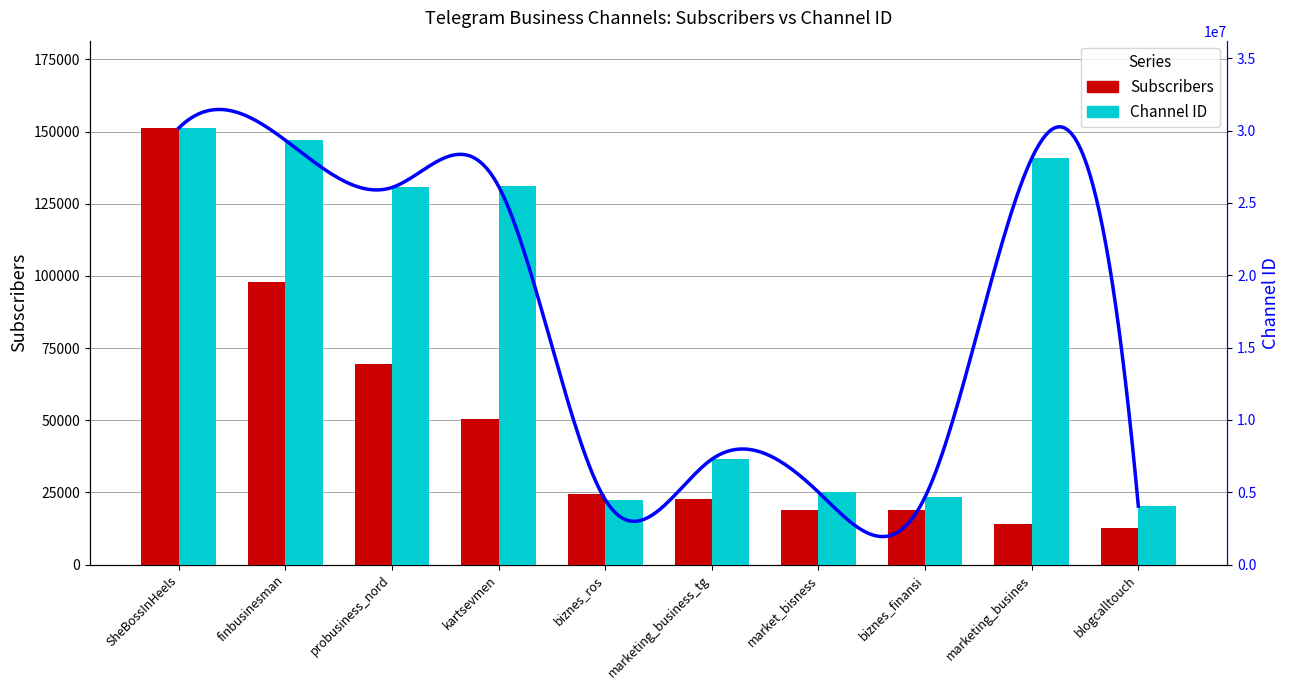

How many data points in Subscribers (thousands) are above 24374?

4